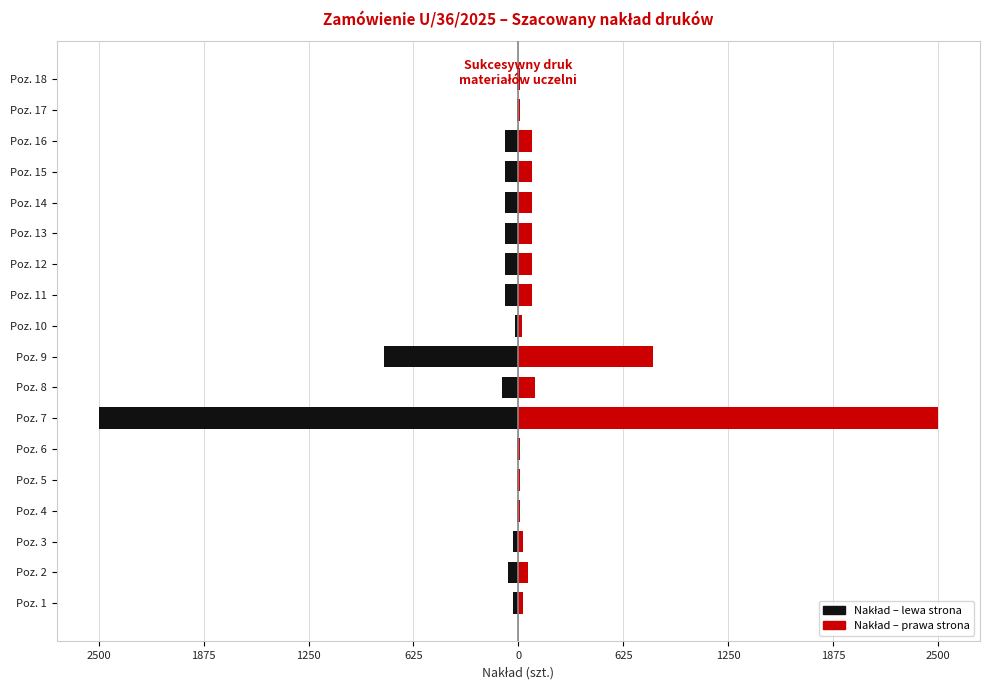

What is the label of the 4th bar from the right?

14